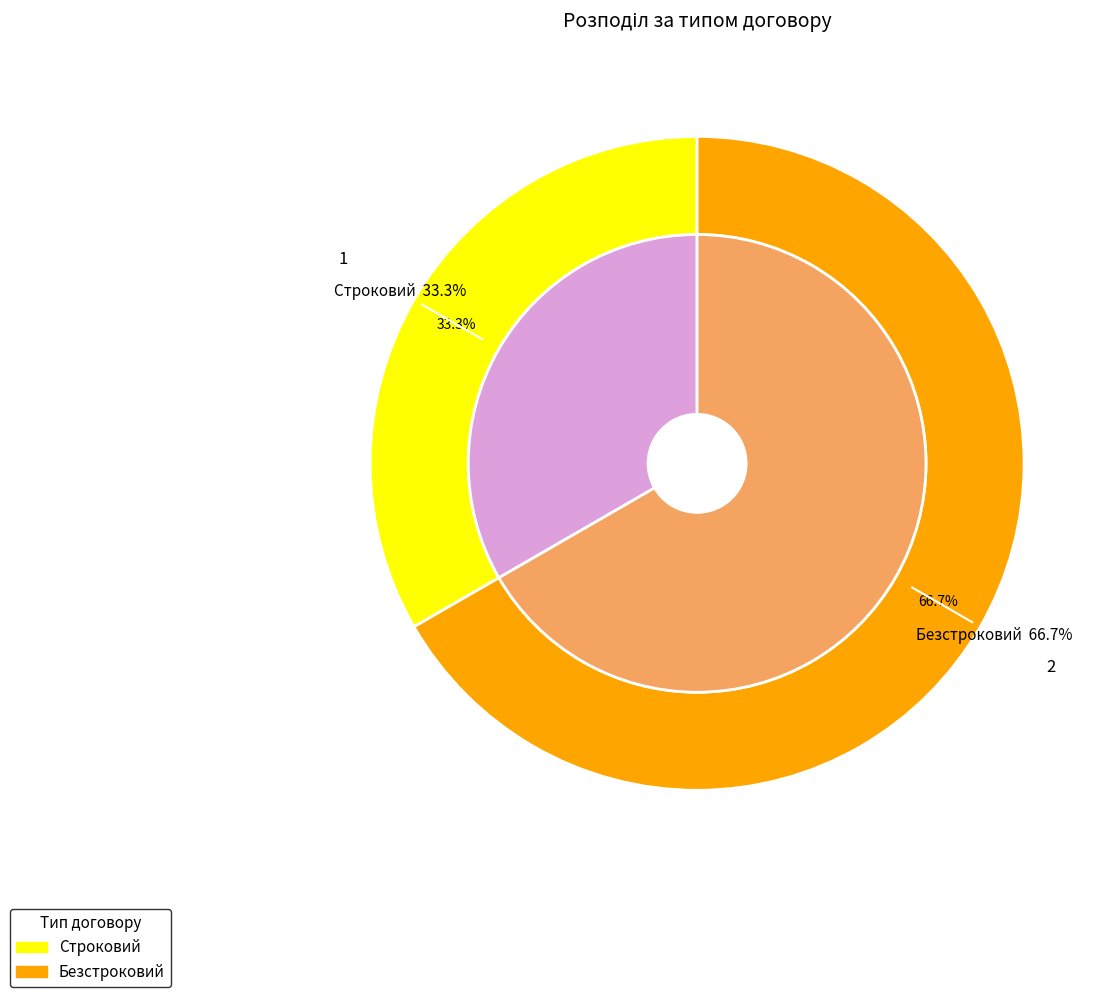

Which category has the biggest portion of the pie?

Безстроковий